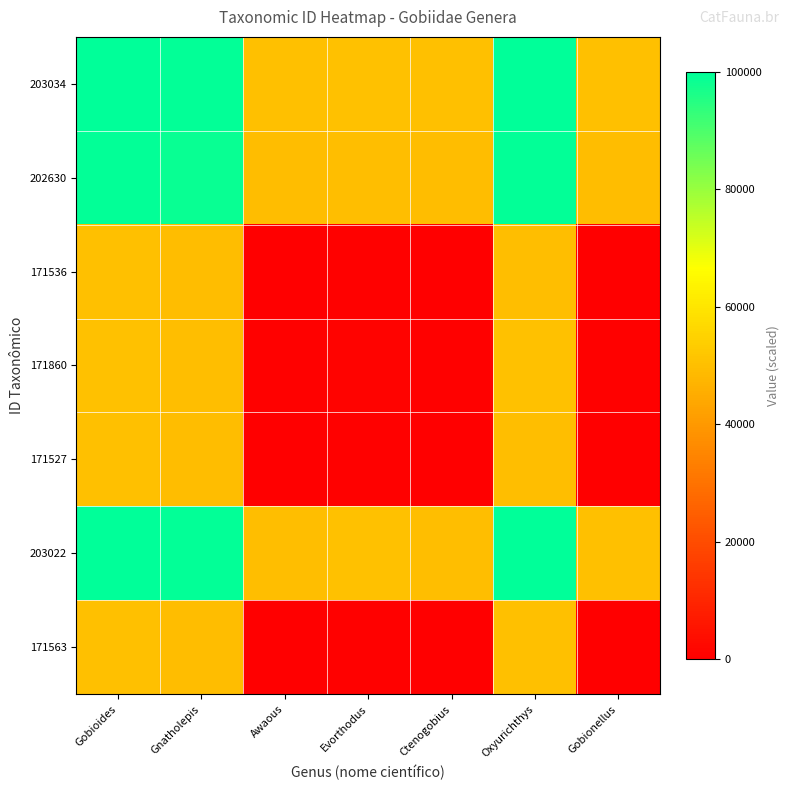

At which category is the sum across all series the highest?

Gobioides